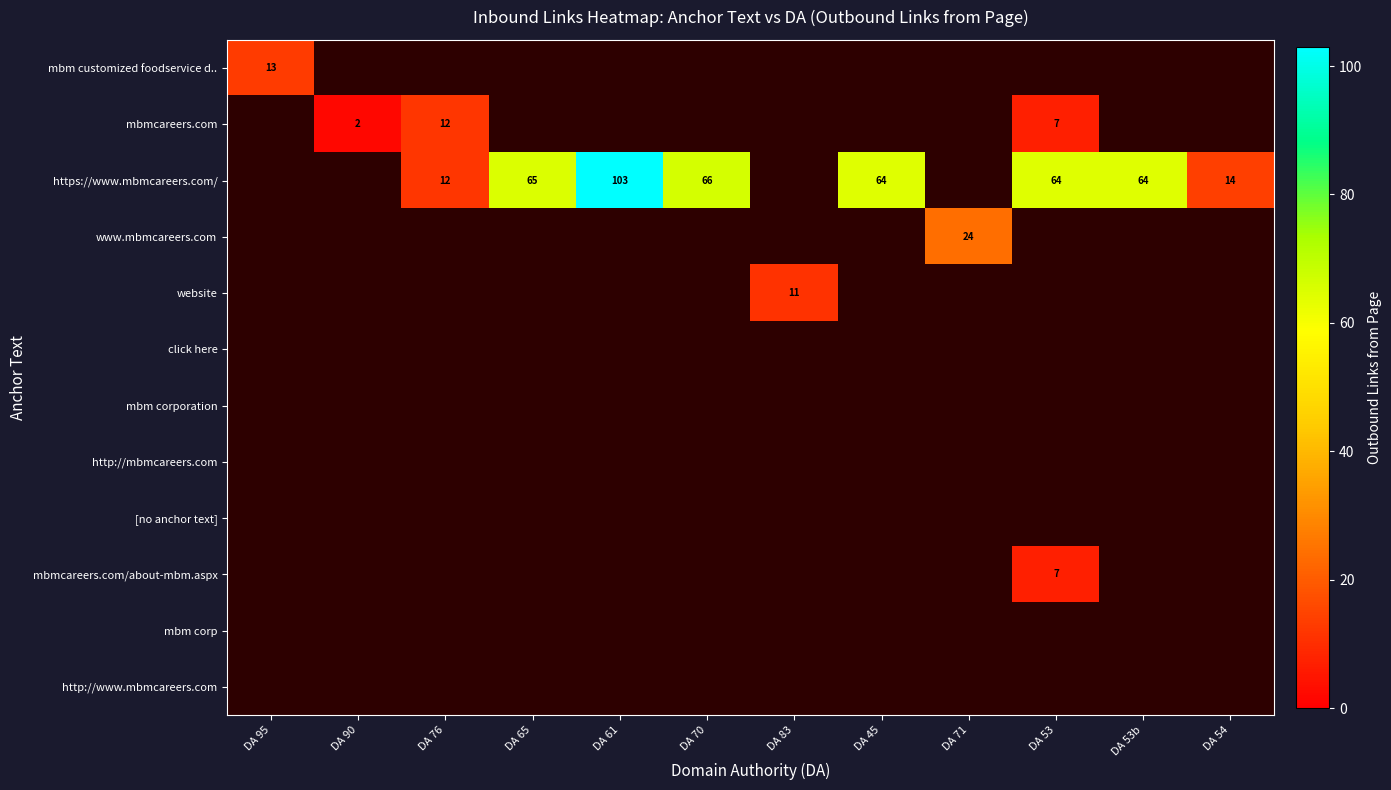

How many categories are shown in the chart?

12